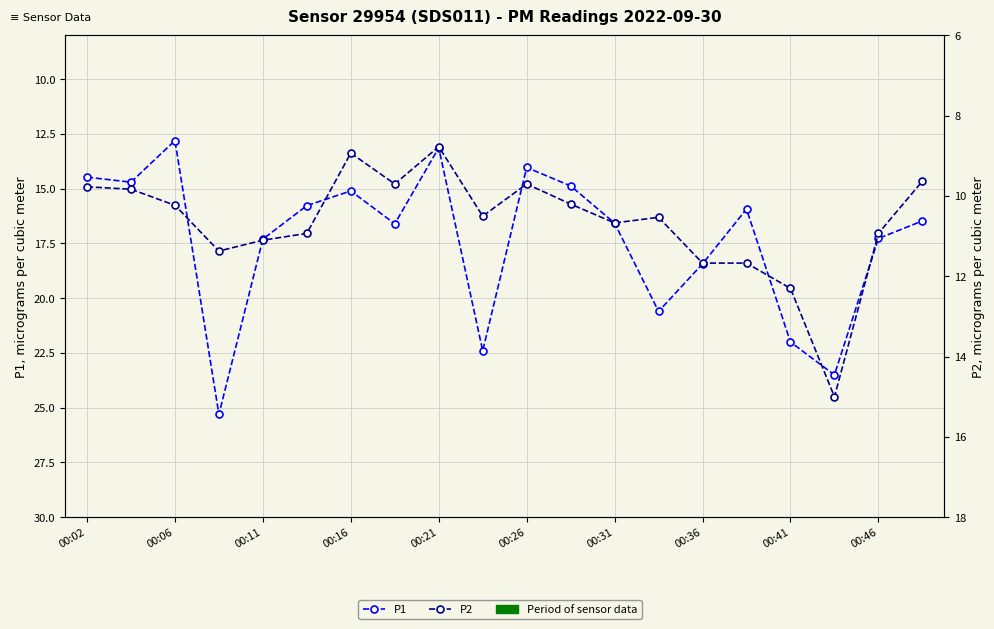

Which series has the largest total across all categories?

P1